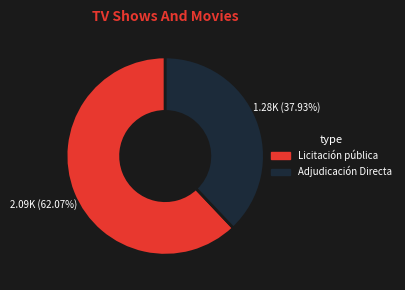

The Adjudicación Directa slice represents 38% of the pie. True or false?

True